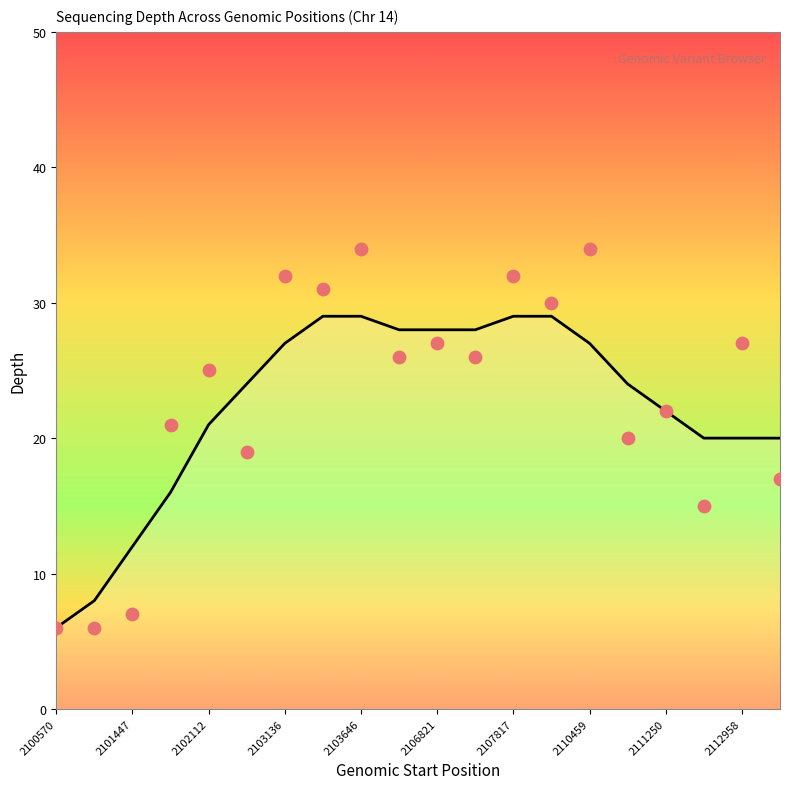

What is the change in value from 2102112 to 2106884?

+1